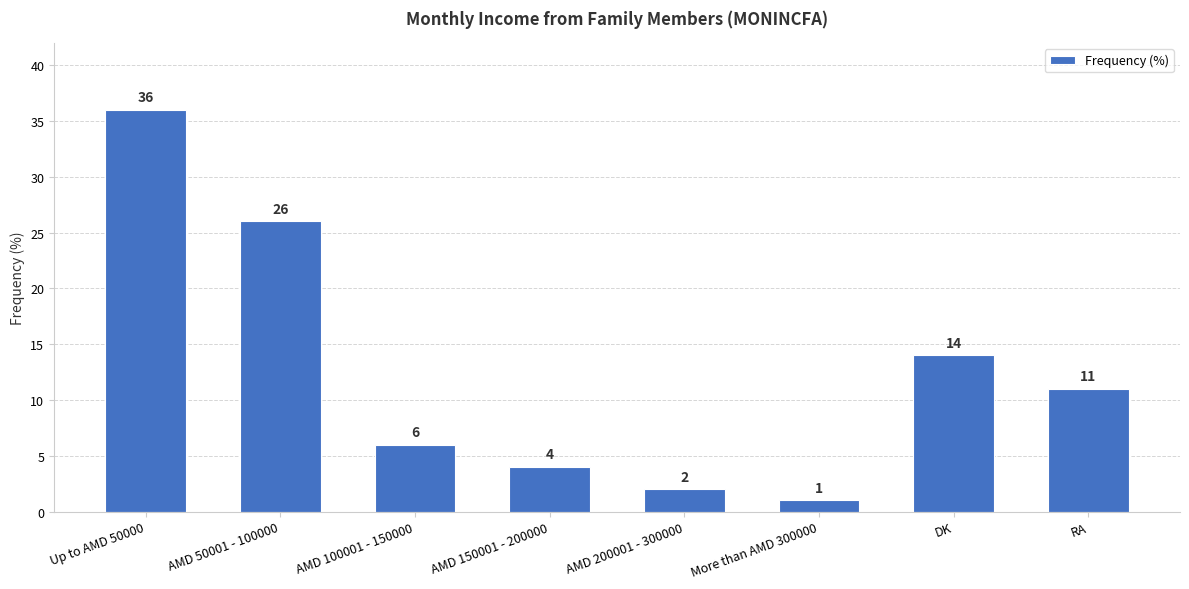

Rank the categories by value from lowest to highest.

More than AMD 300000, AMD 200001 - 300000, AMD 150001 - 200000, AMD 100001 - 150000, RA, DK, AMD 50001 - 100000, Up to AMD 50000